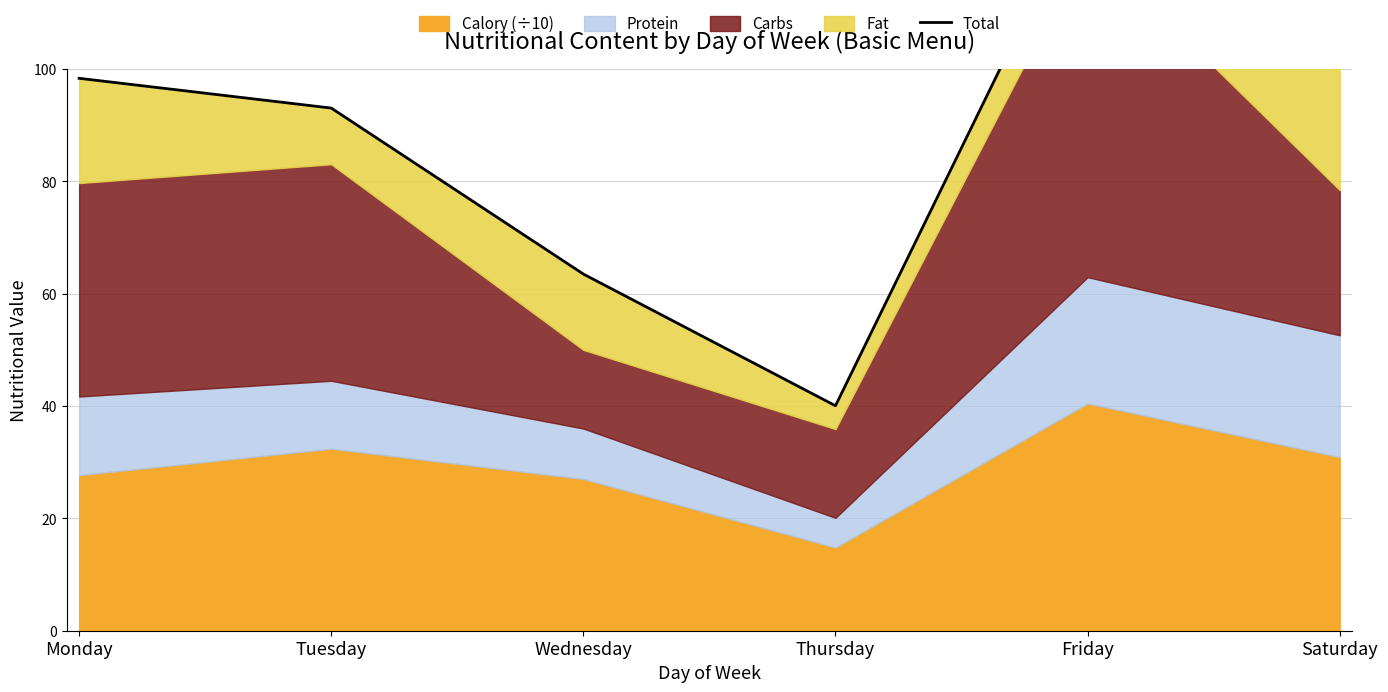

Reading right to left, what are all the values shown in this chart?

100.5	131.9	40.1	63.5	93.0	98.3